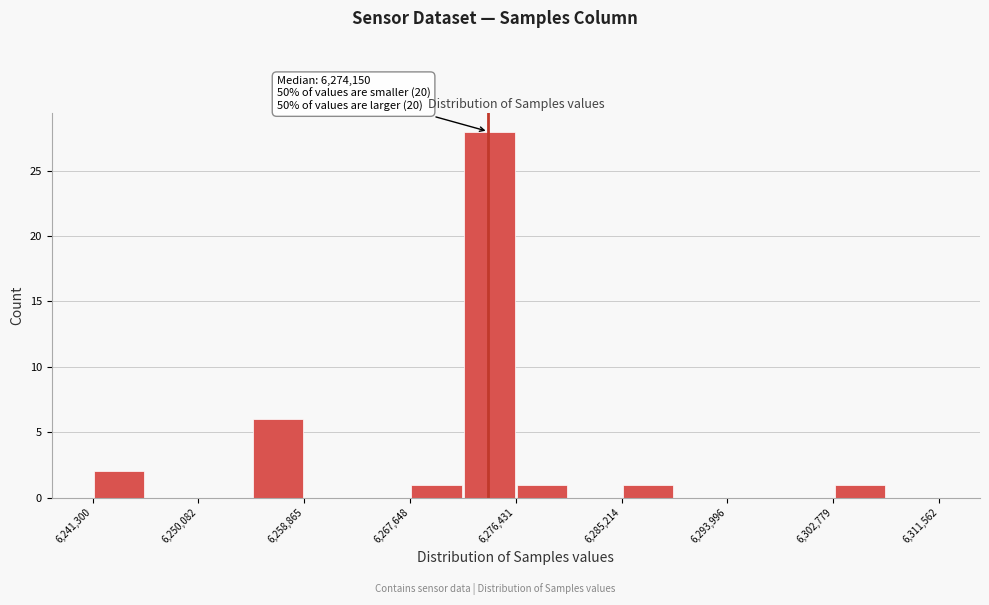

Which range on the x-axis has the tallest bar?

6272000 to 6276000